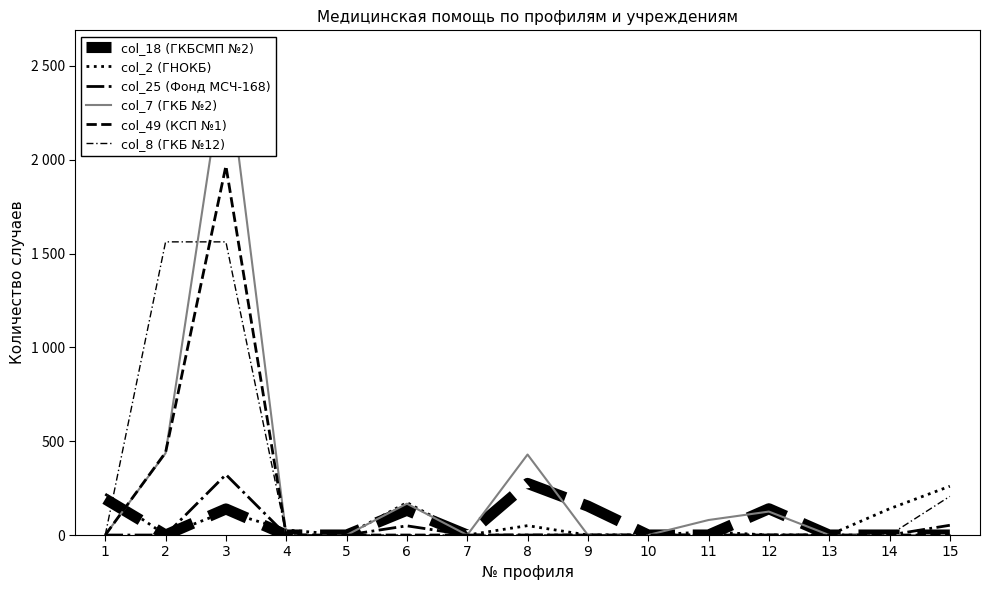

At which category is the sum across all series the highest?

3